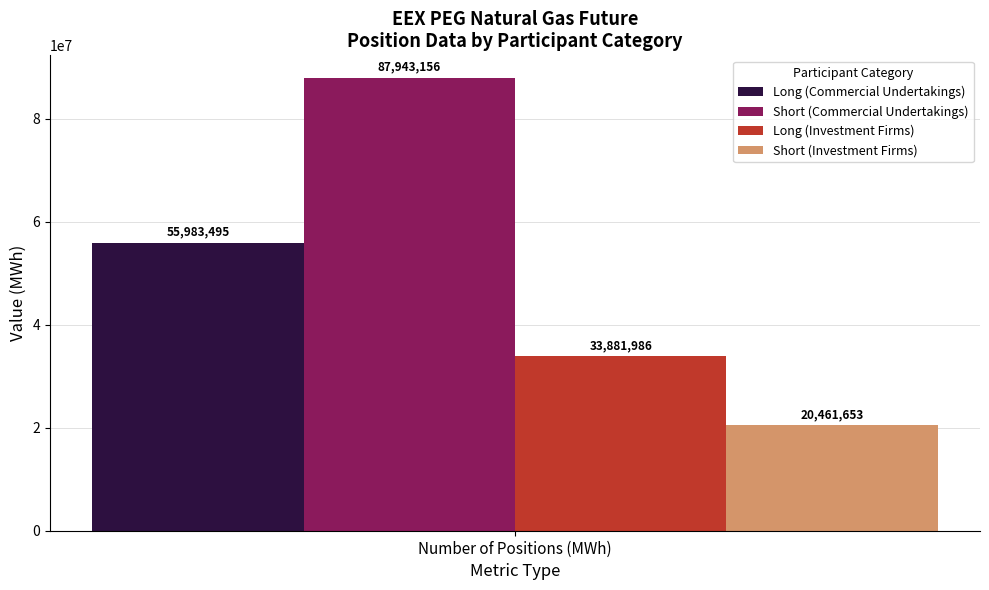

What are all the series names shown in the legend?

Long (Commercial Undertakings), Short (Commercial Undertakings), Long (Investment Firms), Short (Investment Firms)